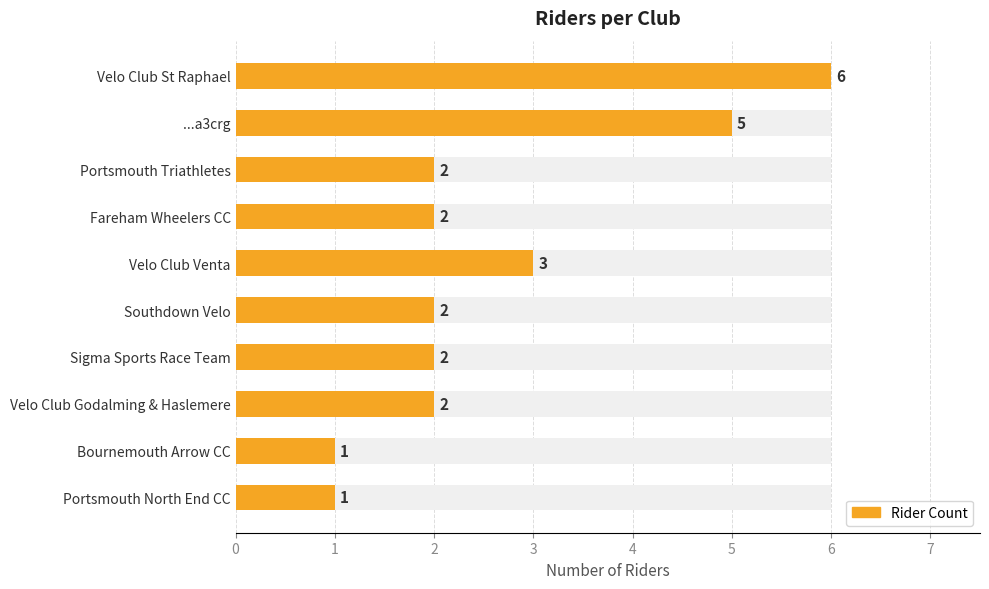

Reading left to right, extract all data points from this chart.

6	5	2	2	3	2	2	2	1	1